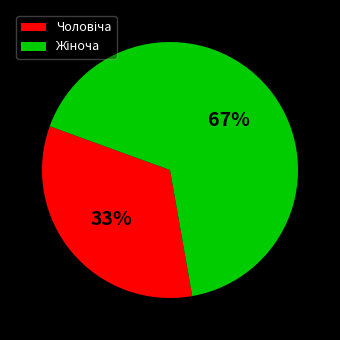

Does any single category account for the majority?

Yes